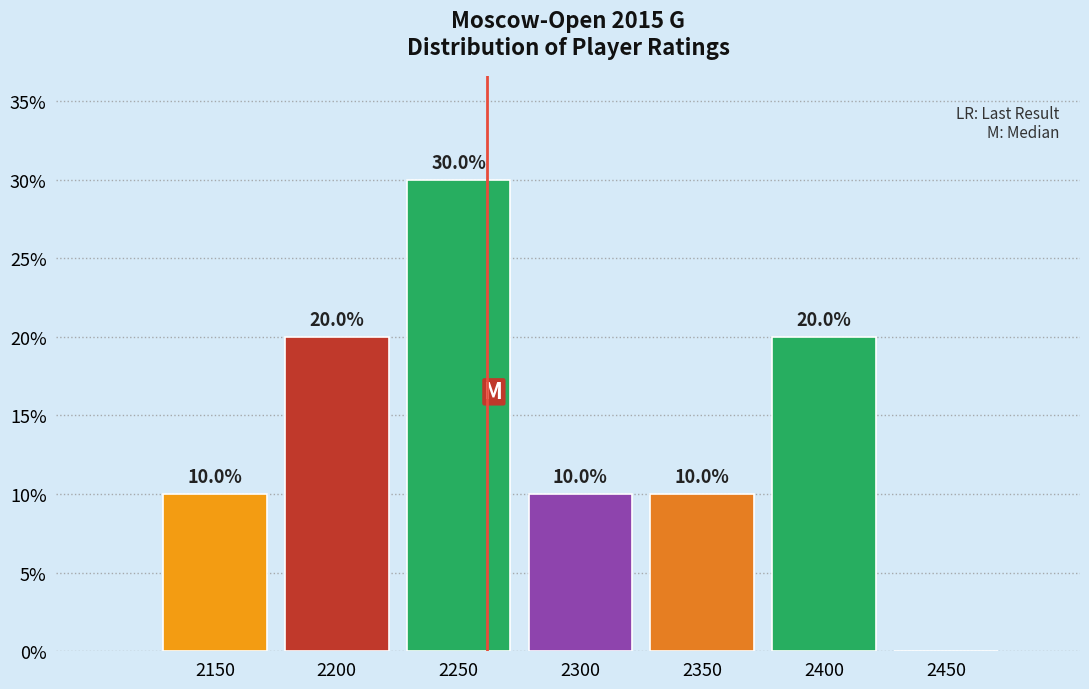

Are the bars horizontal?

No